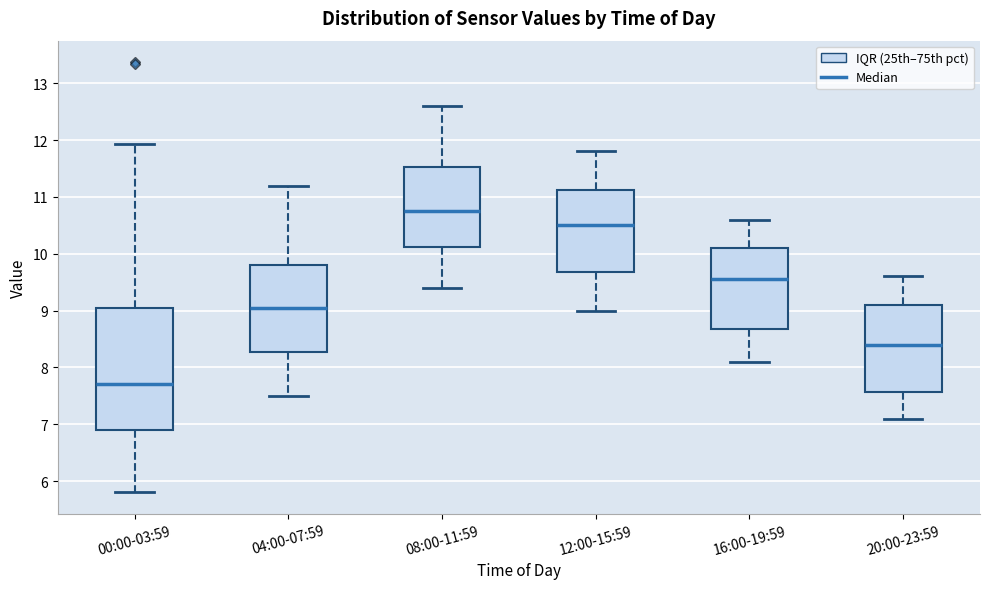

Where is the upper edge of the box for 12:00-15:59 on the y-axis? The values are not printed on the chart, so give them approximately, as read against the axis.

11.1